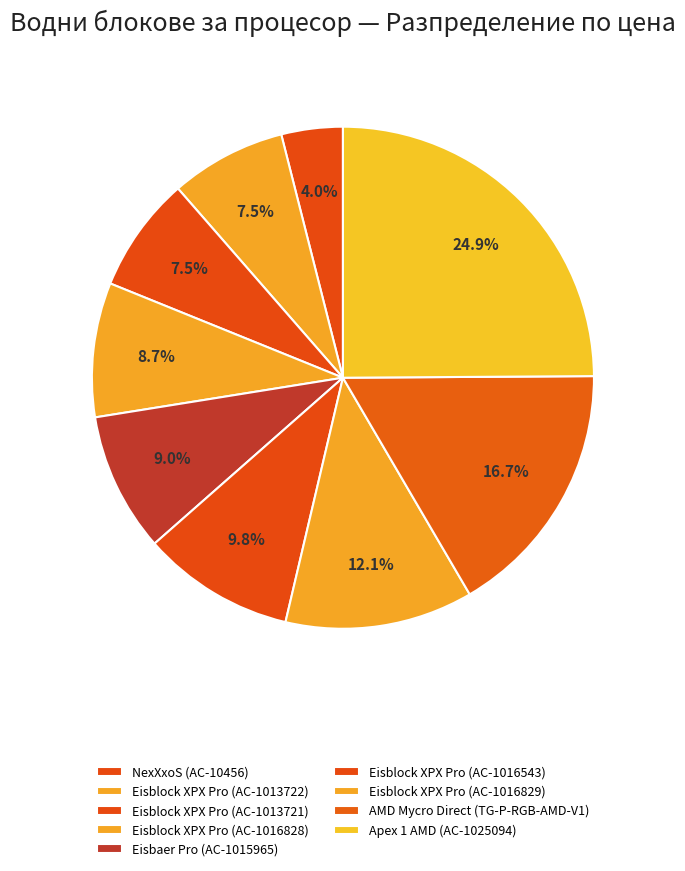

Count the number of slices in the pie.

9